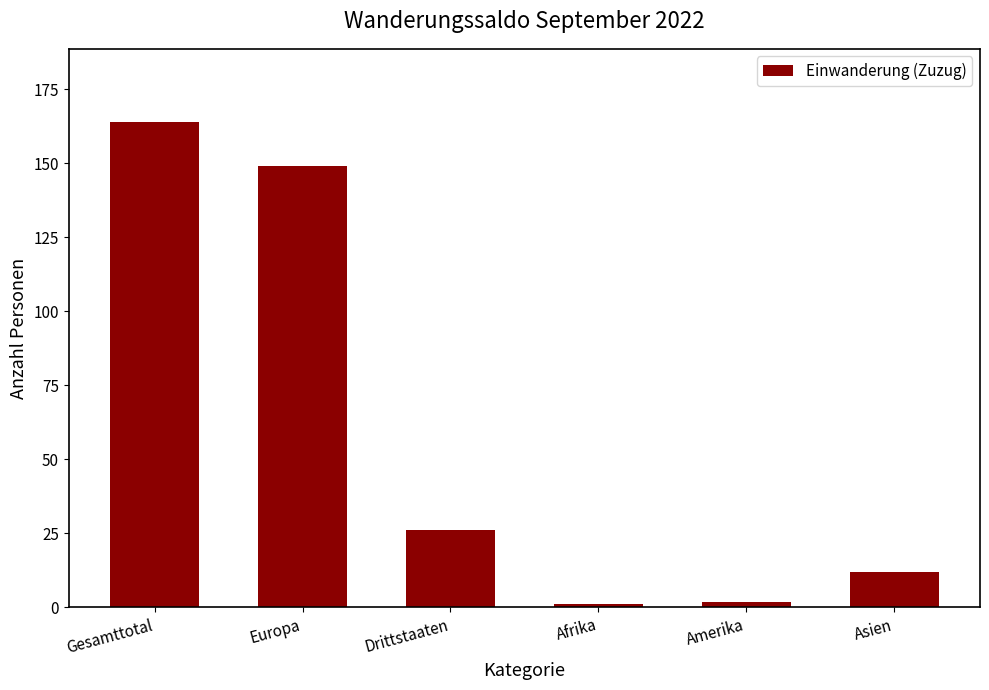

Reading left to right, what are all the values shown in this chart?

Gesamttotal=164	Europa=149	Drittstaaten=26	Afrika=1	Amerika=2	Asien=12